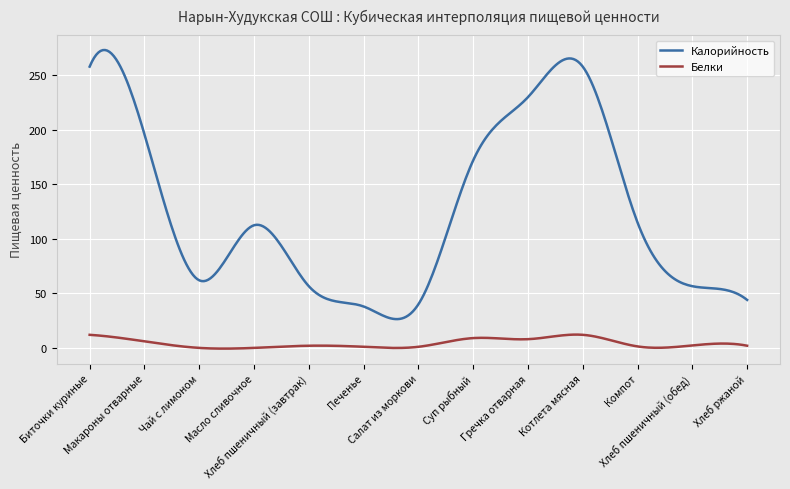

What is the sum of all Калорийность values?

37552.1